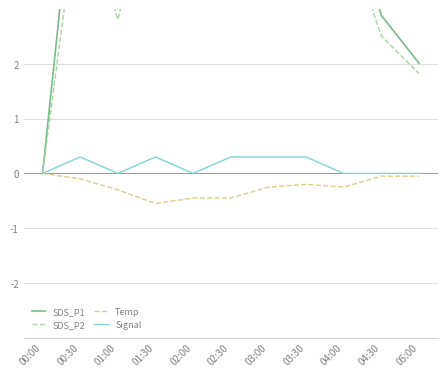

True or false: Signal and Temp intersect in this chart.

False